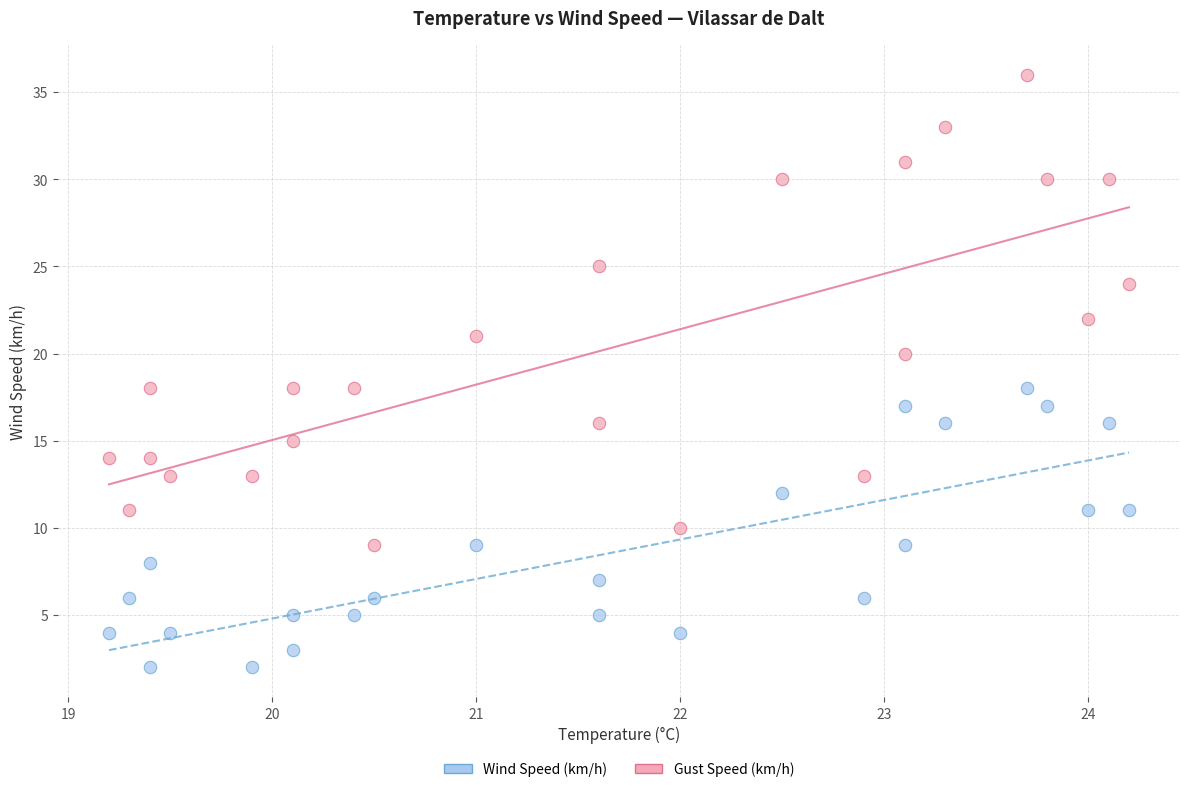

Which series has the widest spread of Y values?

Gust Speed (km/h)